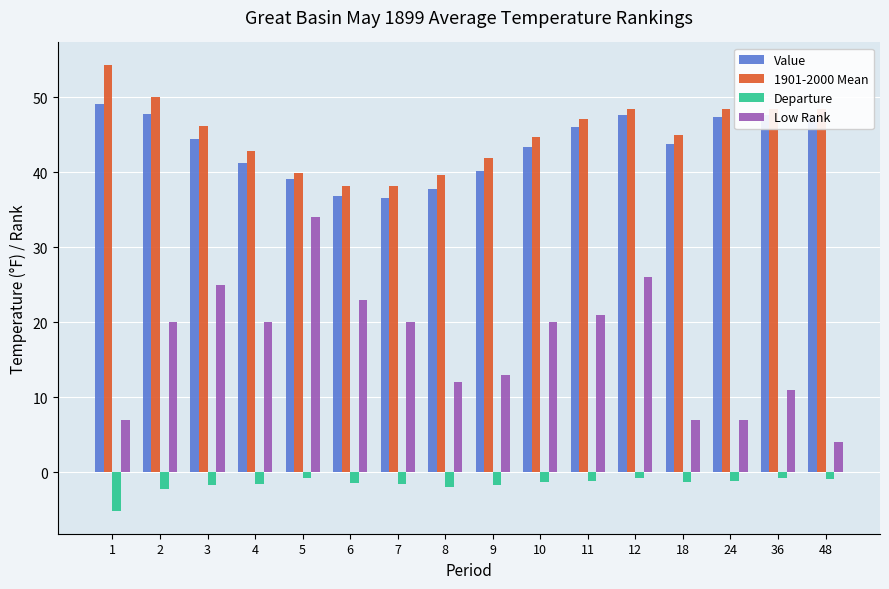

Count the number of categories in the chart.

16